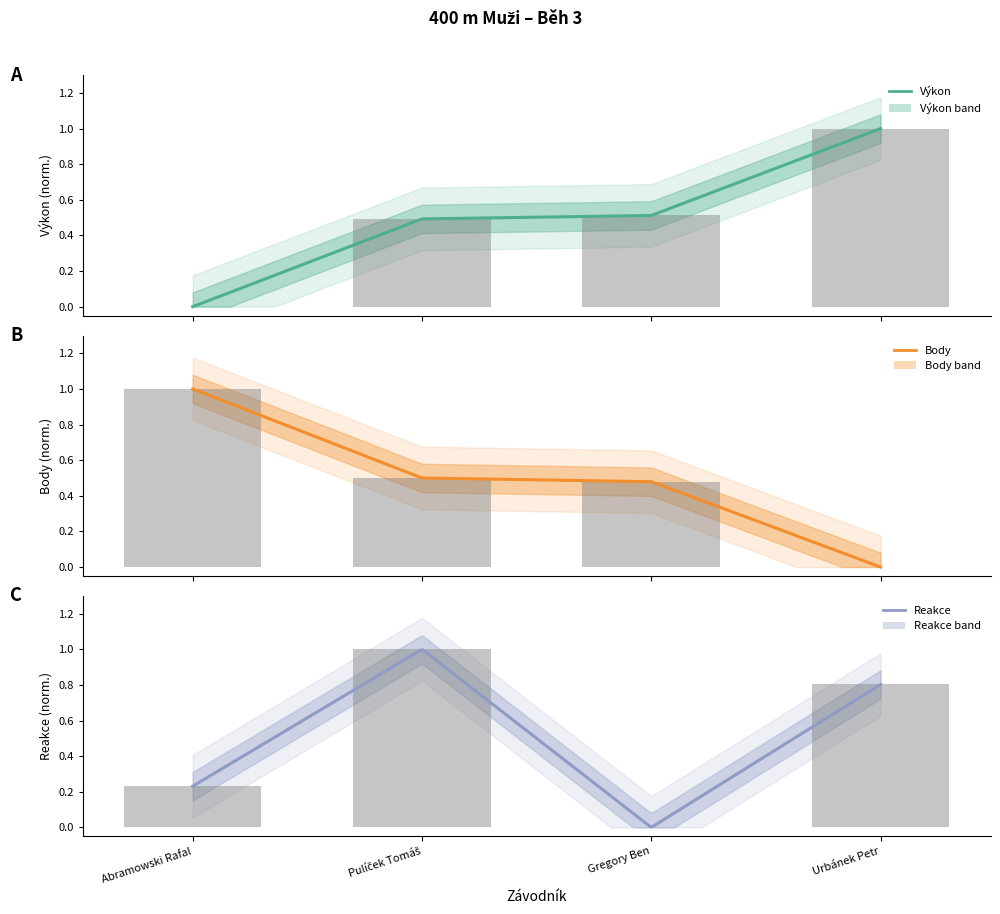

Are the bars grouped side by side (vs. stacked)?

Yes